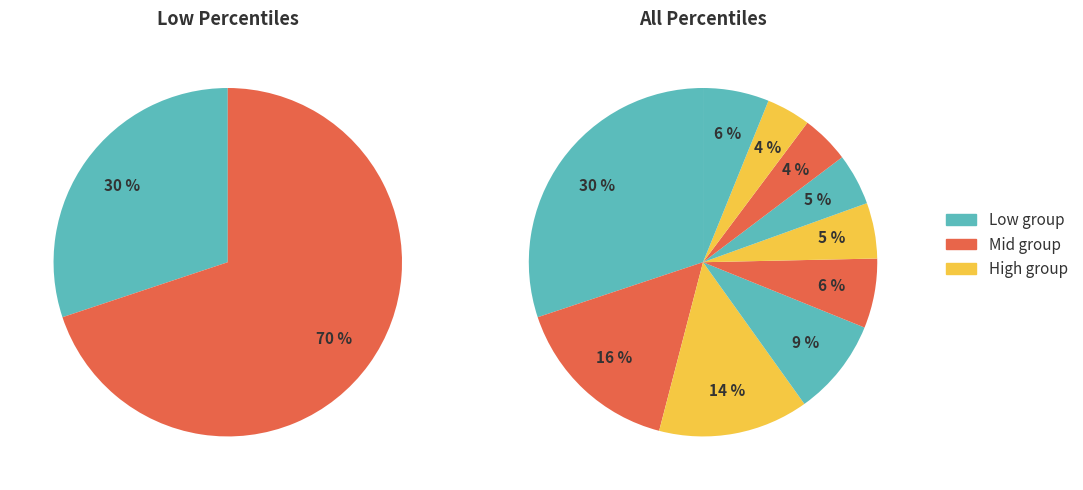

Does pct05 account for over 50% of the chart?

No